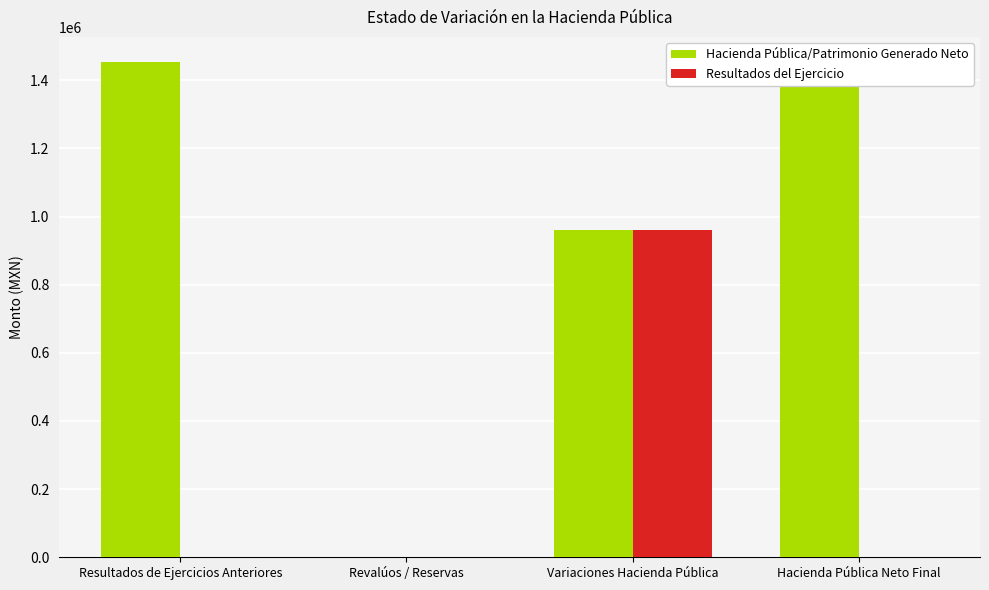

Where is Hacienda Pública/Patrimonio Generado Neto nearest to the value 727325?

Variaciones Hacienda Pública